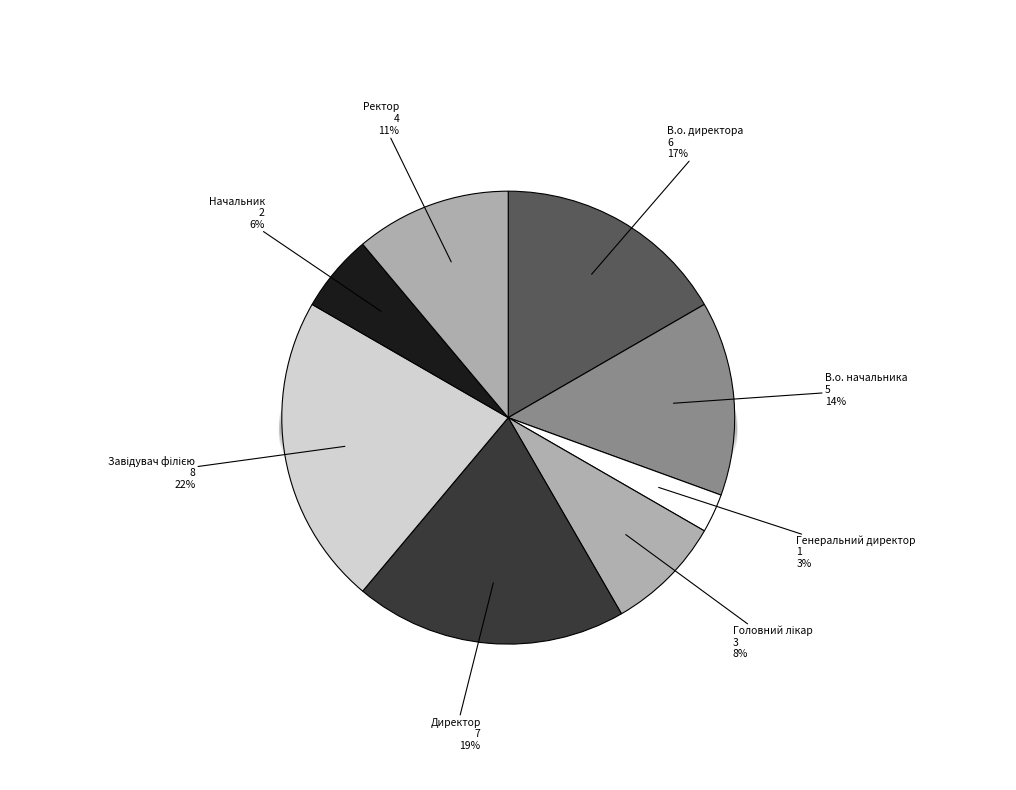

To the nearest percent, what is the combined percentage of Завідувач філією and Ректор?

33%